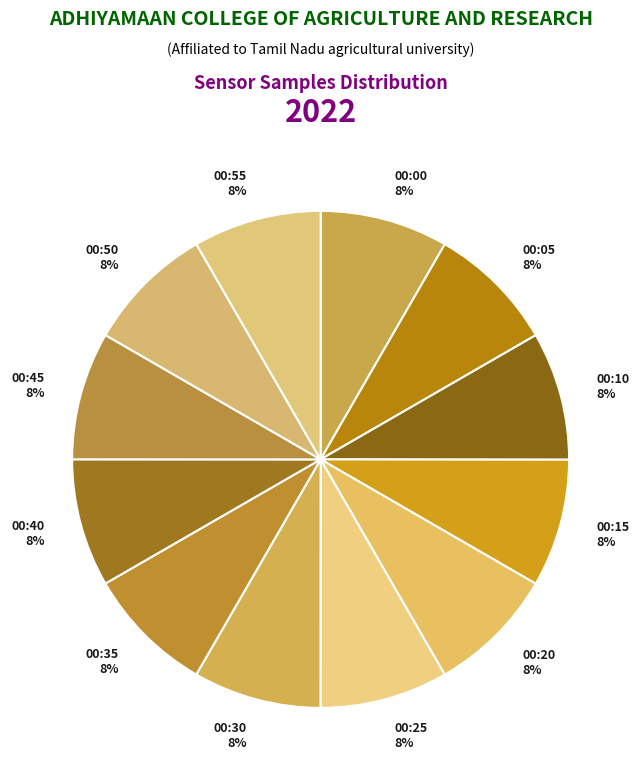

The 00:10 slice represents 8% of the pie. True or false?

True